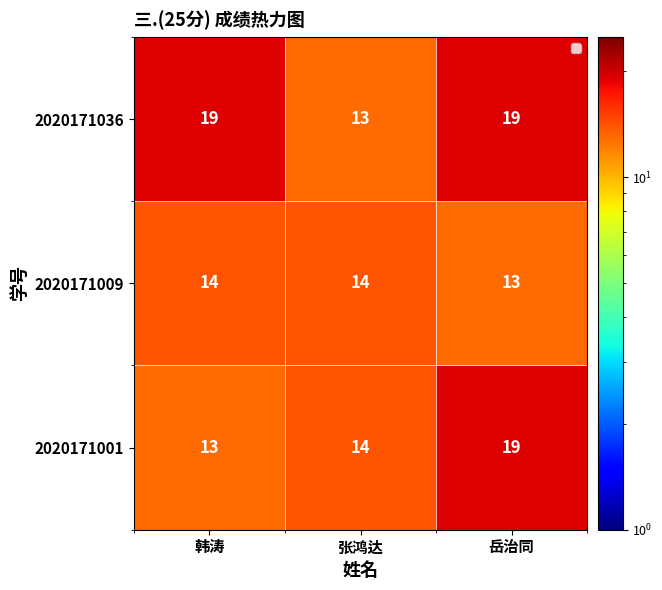

Which category has the lowest value in the 2020171009 series?

岳治同